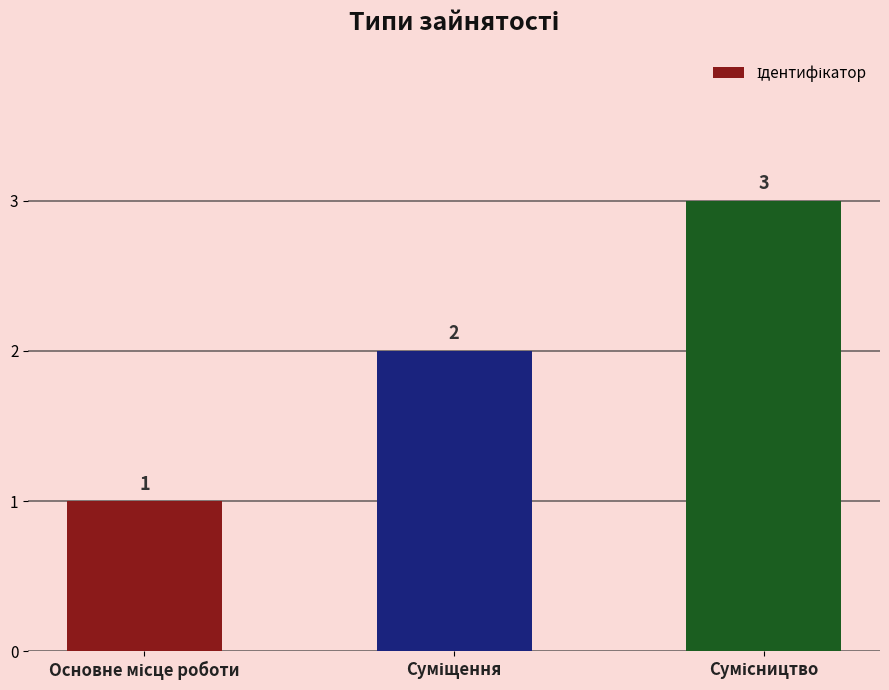

What is the maximum value shown in the chart?

3